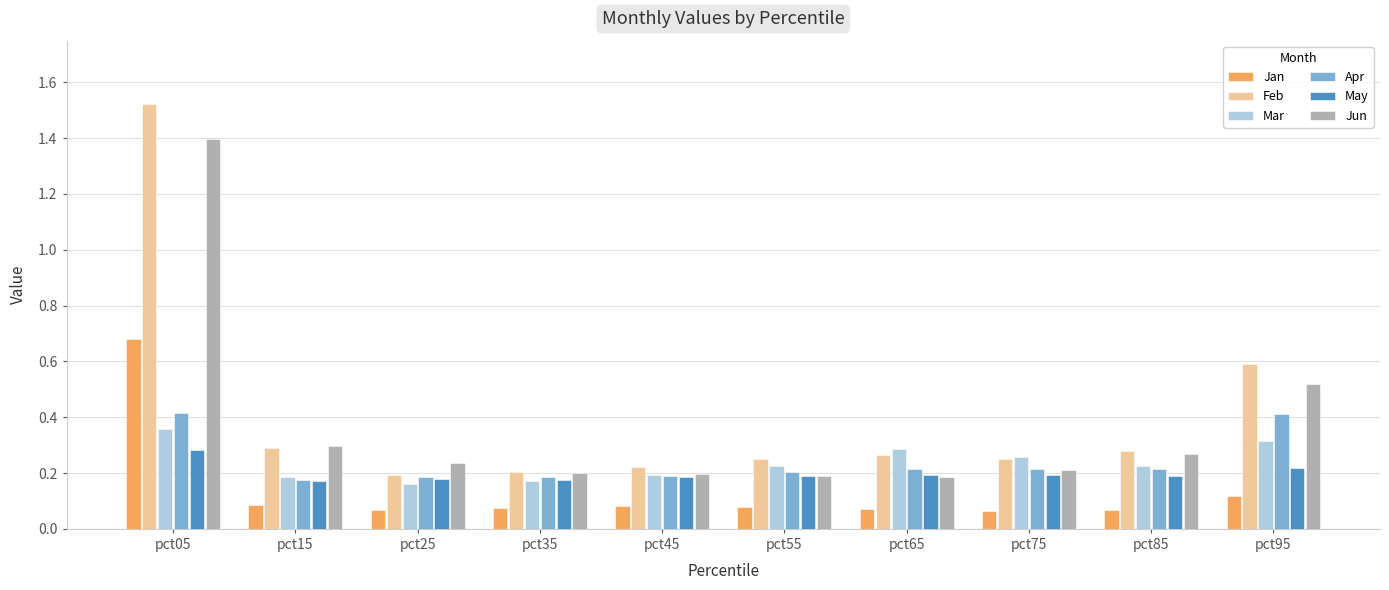

Which category has the highest value across all series?

pct05